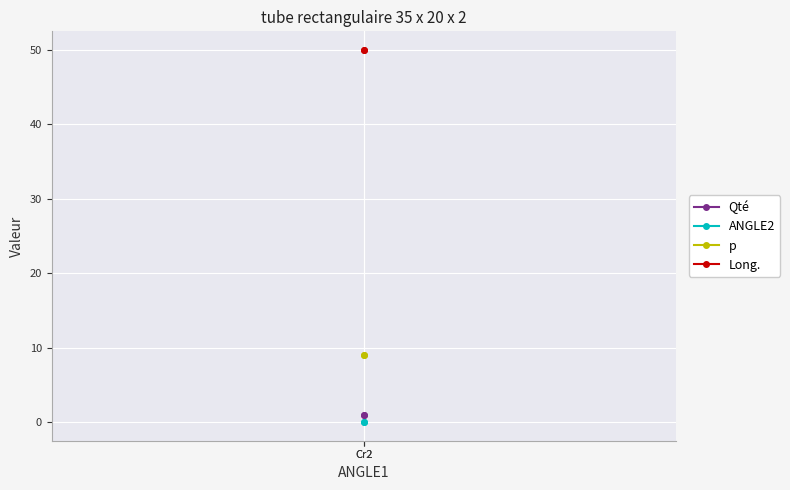

True or false: p has a value of 9 at Cr2.

True